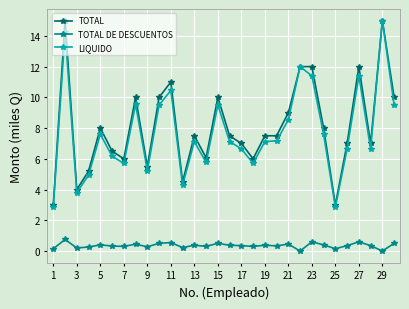

True or false: TOTAL and TOTAL DE DESCUENTOS cross at least once.

False